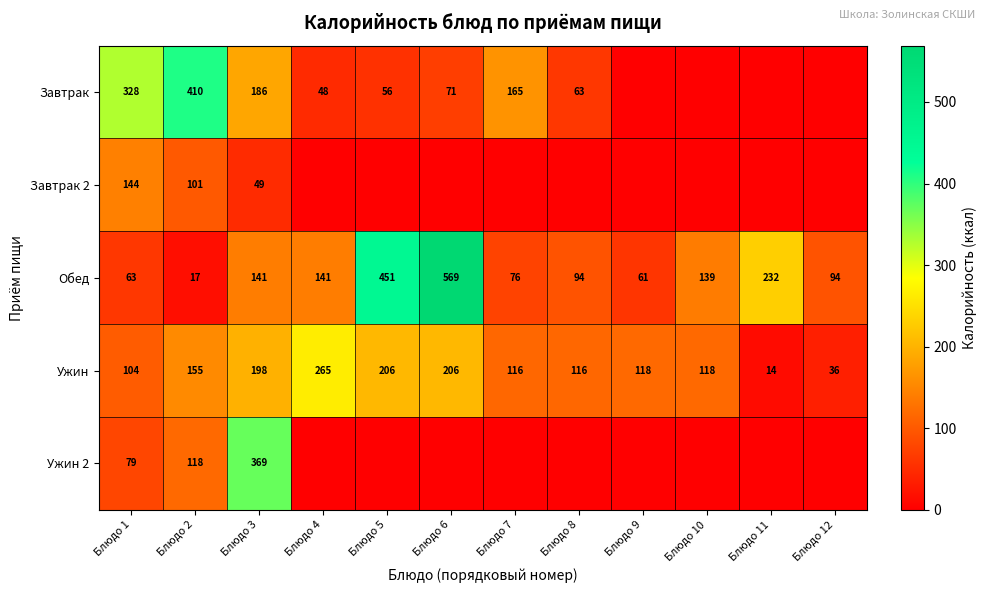

What is the highest value of the Ужин series?

265